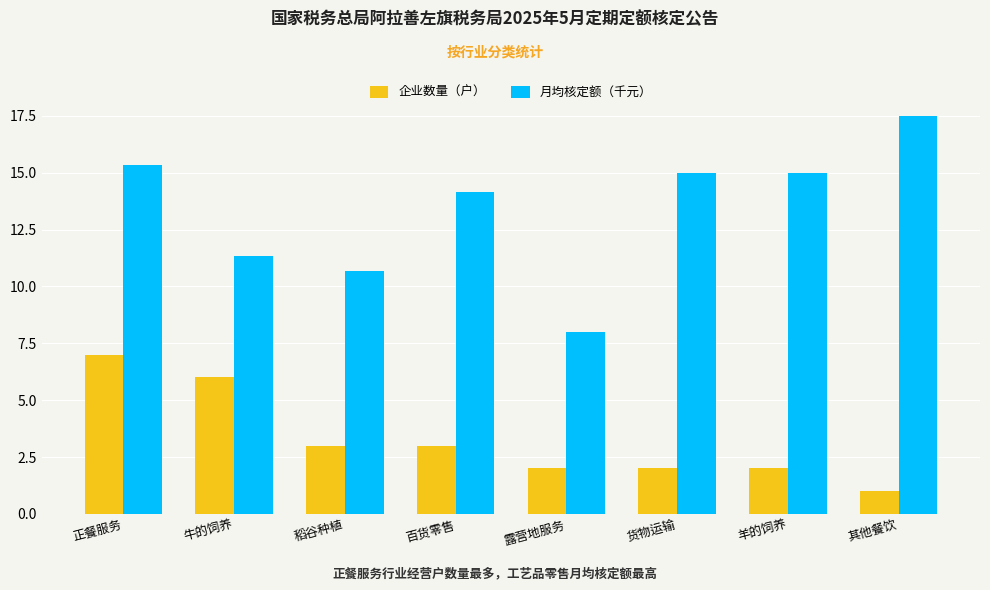

How many groups of bars are there?

8